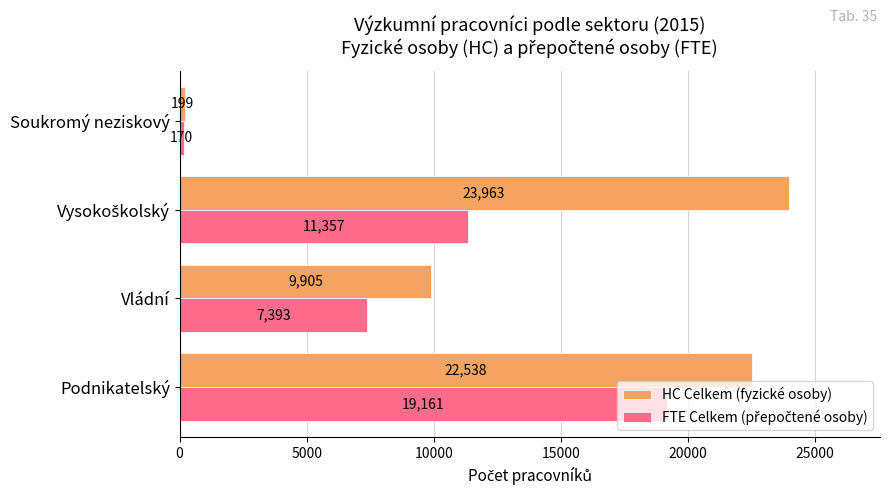

What is the average value of the HC Celkem (fyzické osoby) series?

14151.1